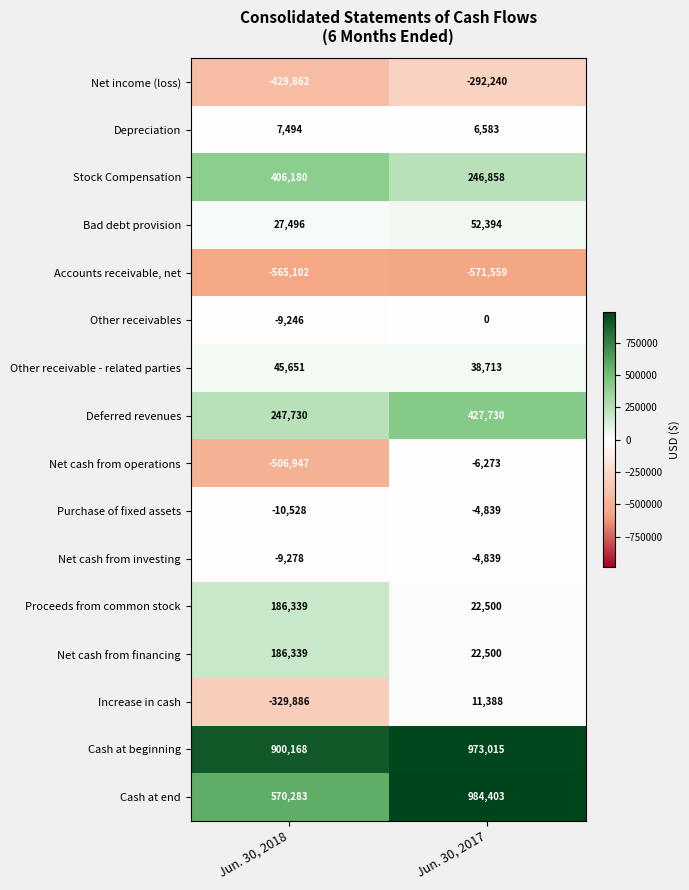

Where is Net cash from financing nearest to the value 104419?

Jun. 30, 2017